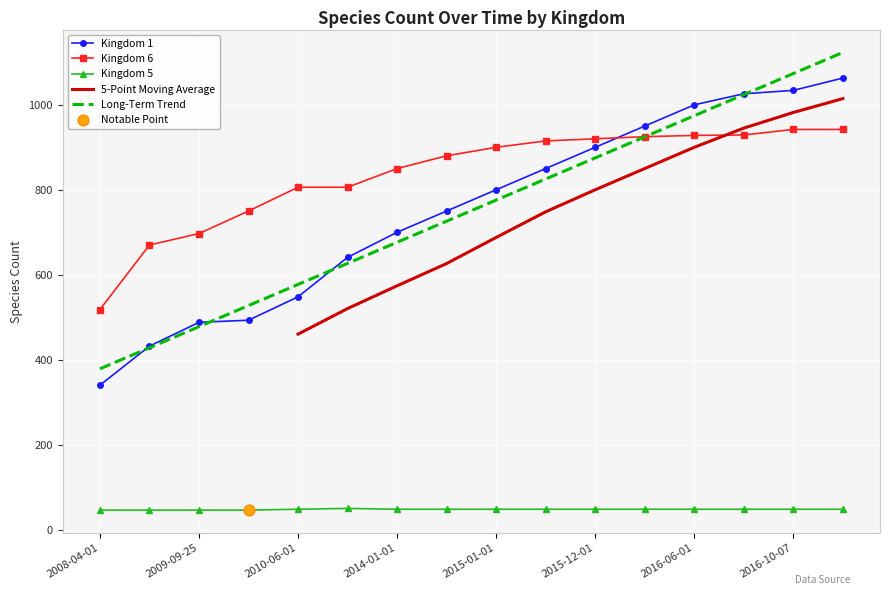

Which series has the largest total across all categories?

Kingdom 6